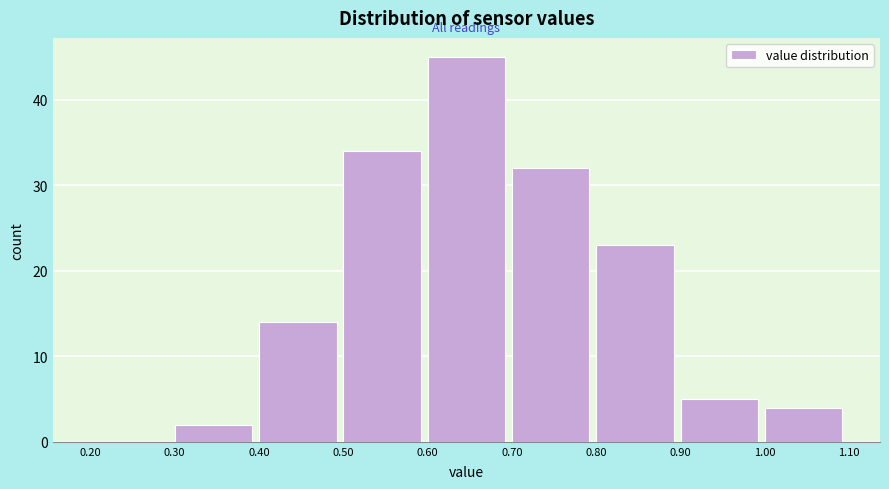

Over which range of the x-axis is the bar tallest?

0.60 to 0.70